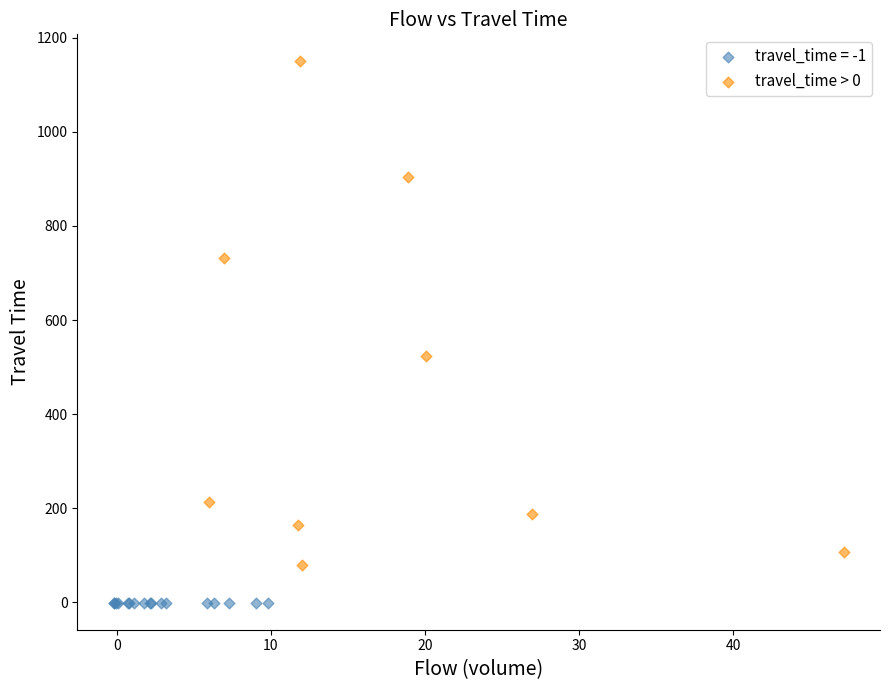

Which series reaches the maximum Y coordinate?

travel_time > 0